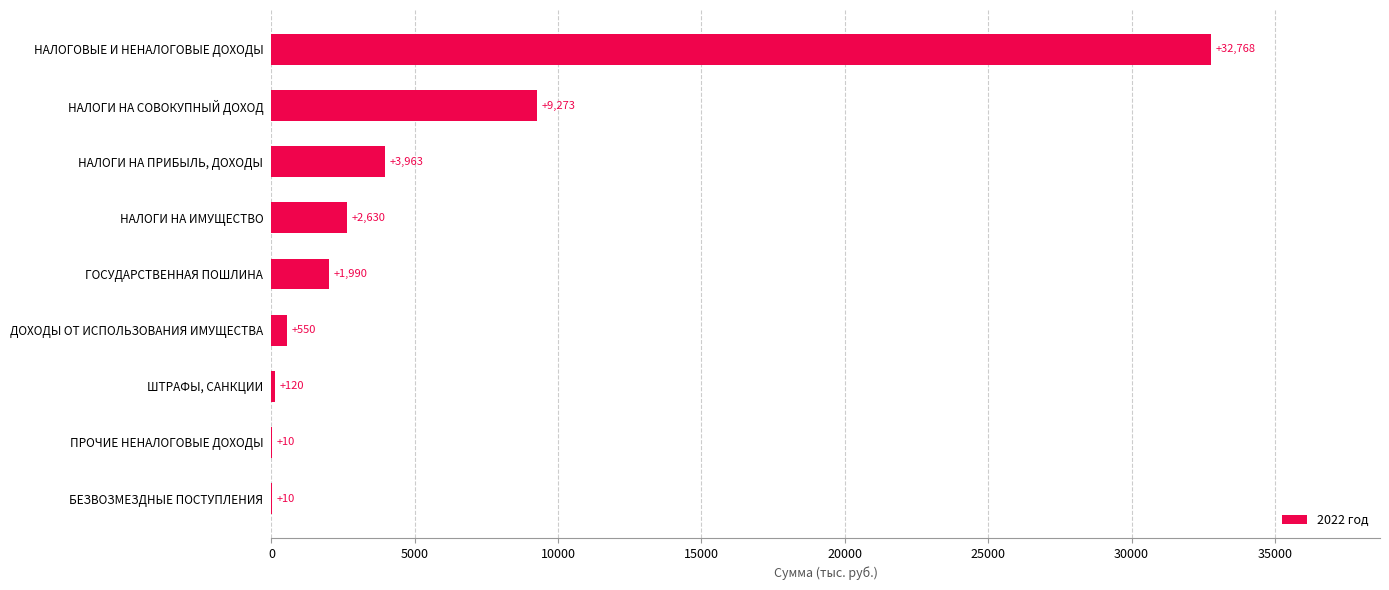

The value at ПРОЧИЕ НЕНАЛОГОВЫЕ ДОХОДЫ is 9.8. True or false?

True